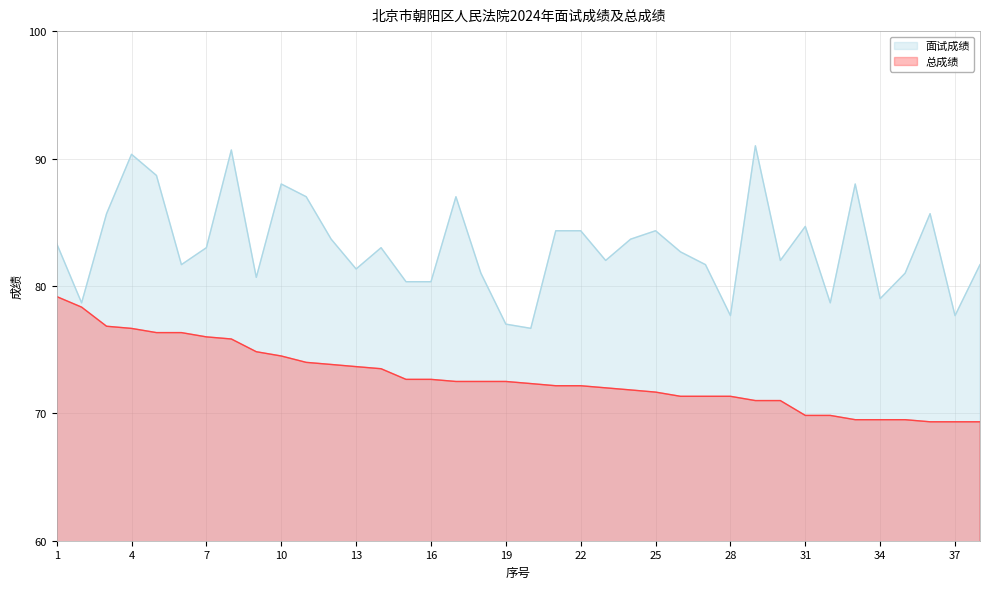

Count the number of categories in the chart.

38